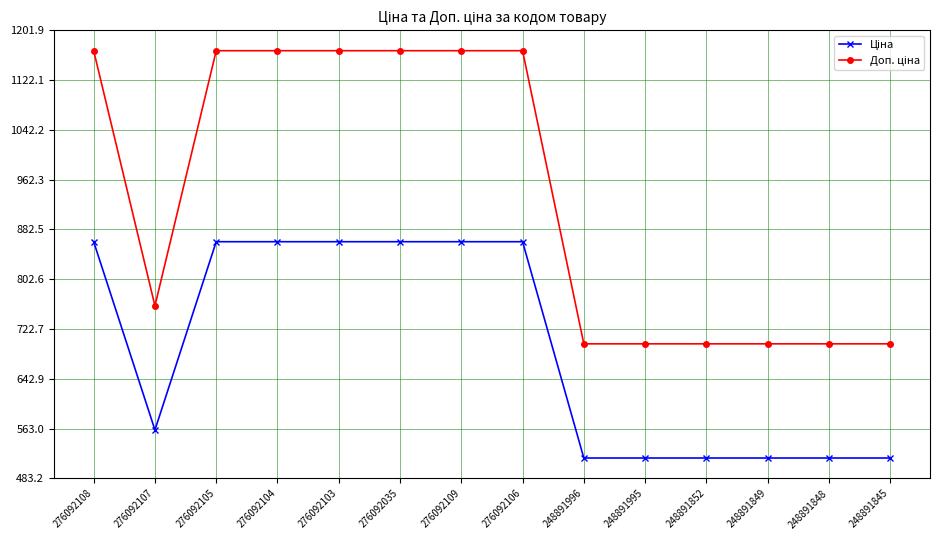

What is the spread (max minus min) of values at 276092105?

306.4